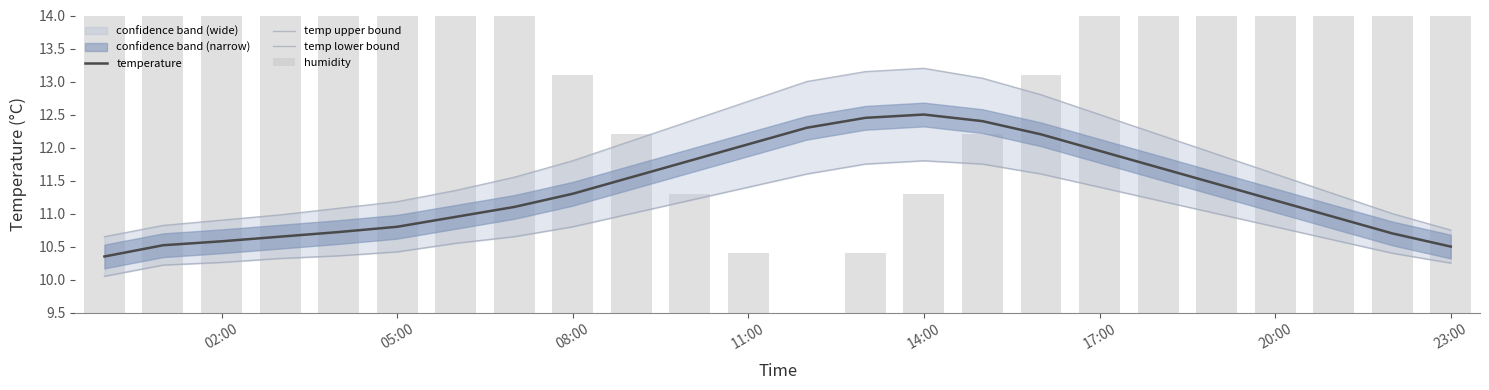

What is the total value across all series at 20:00?

32.9